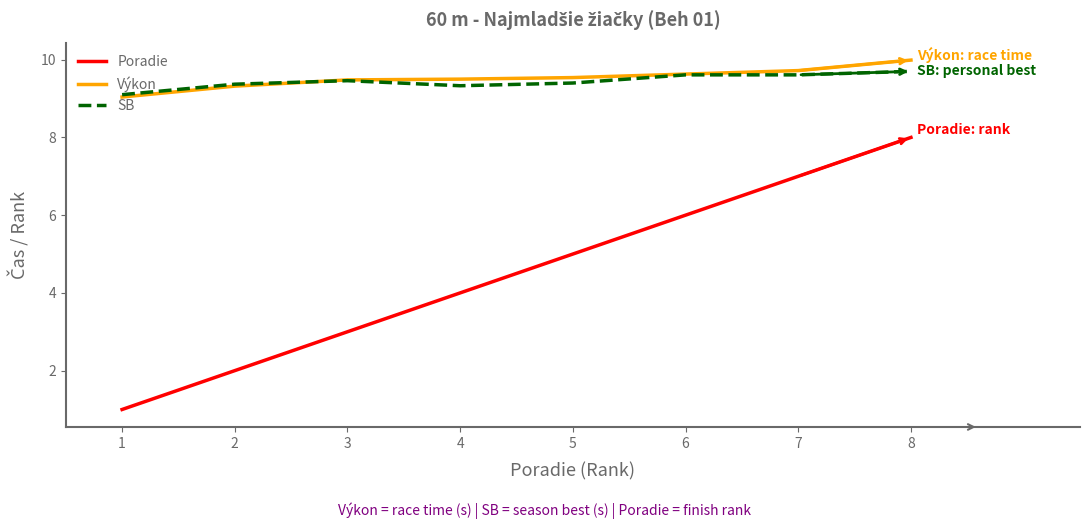

Which series has the largest range (max minus min)?

Poradie